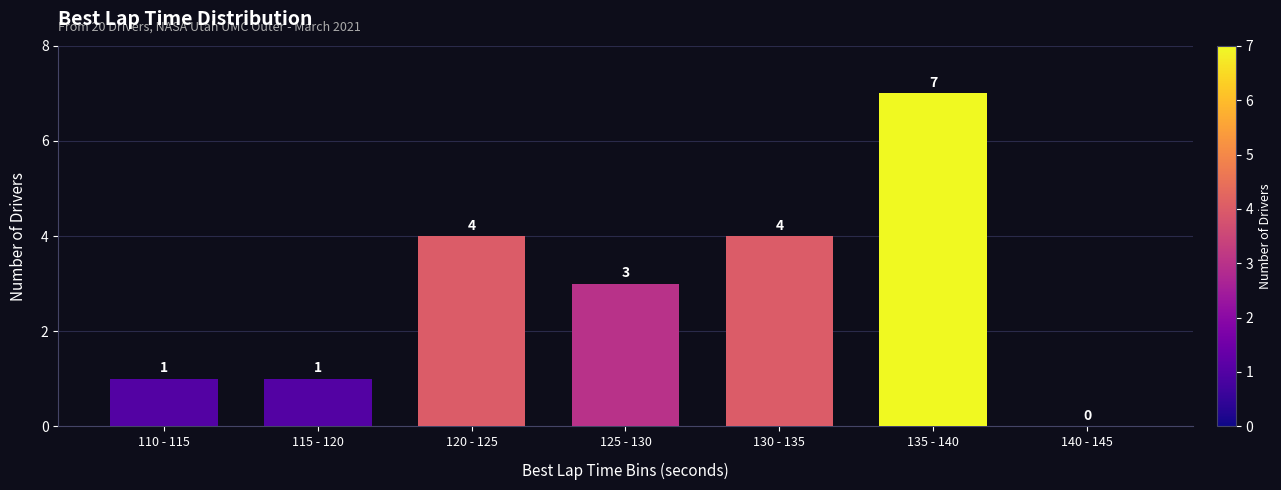

Reading left to right, list all the values displayed in this chart.

110 - 115=1	115 - 120=1	120 - 125=4	125 - 130=3	130 - 135=4	135 - 140=7	140 - 145=0